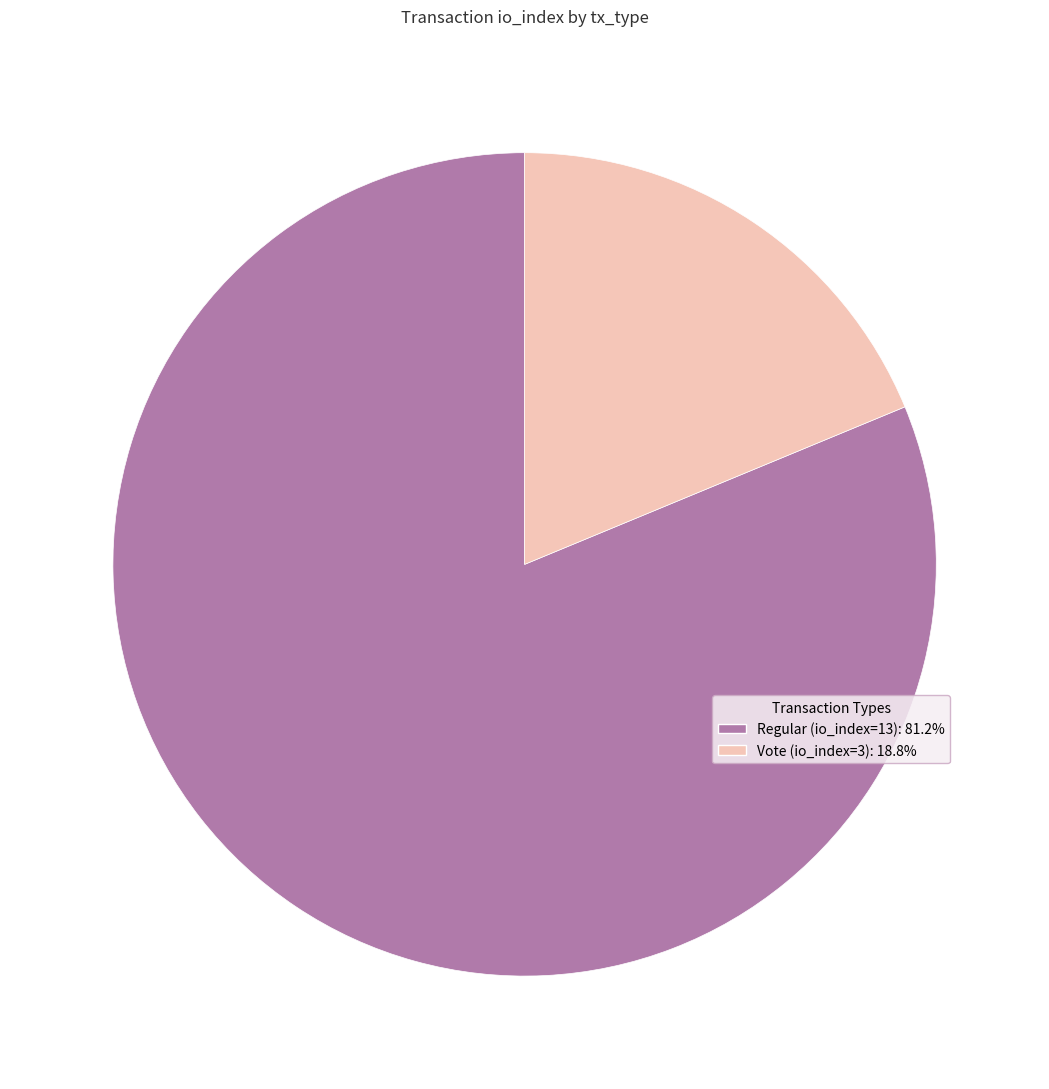

Do Vote (io_index=3) and Regular (io_index=13) together represent more than half of the pie?

Yes